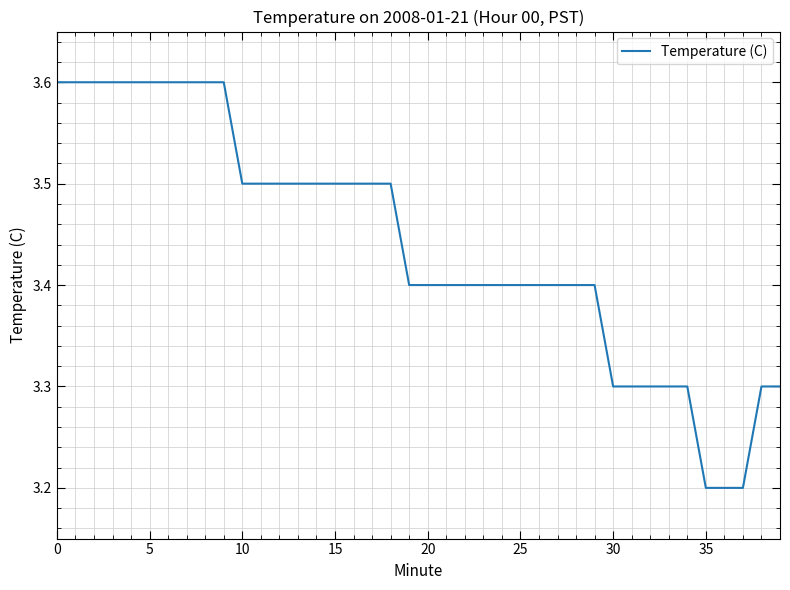

What is the smallest value displayed?

3.2